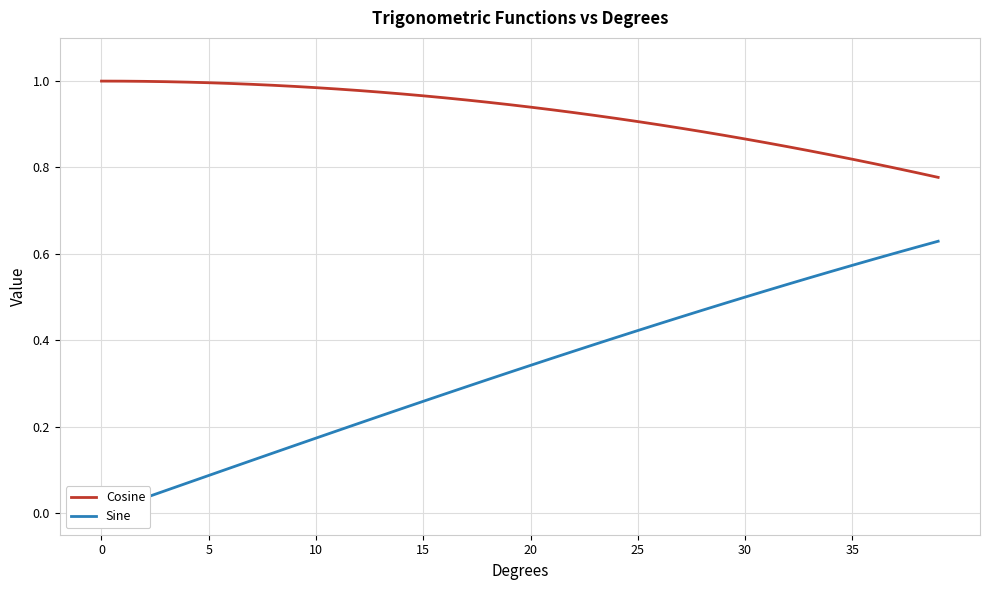

What is the label of the 34th point from the left?

33